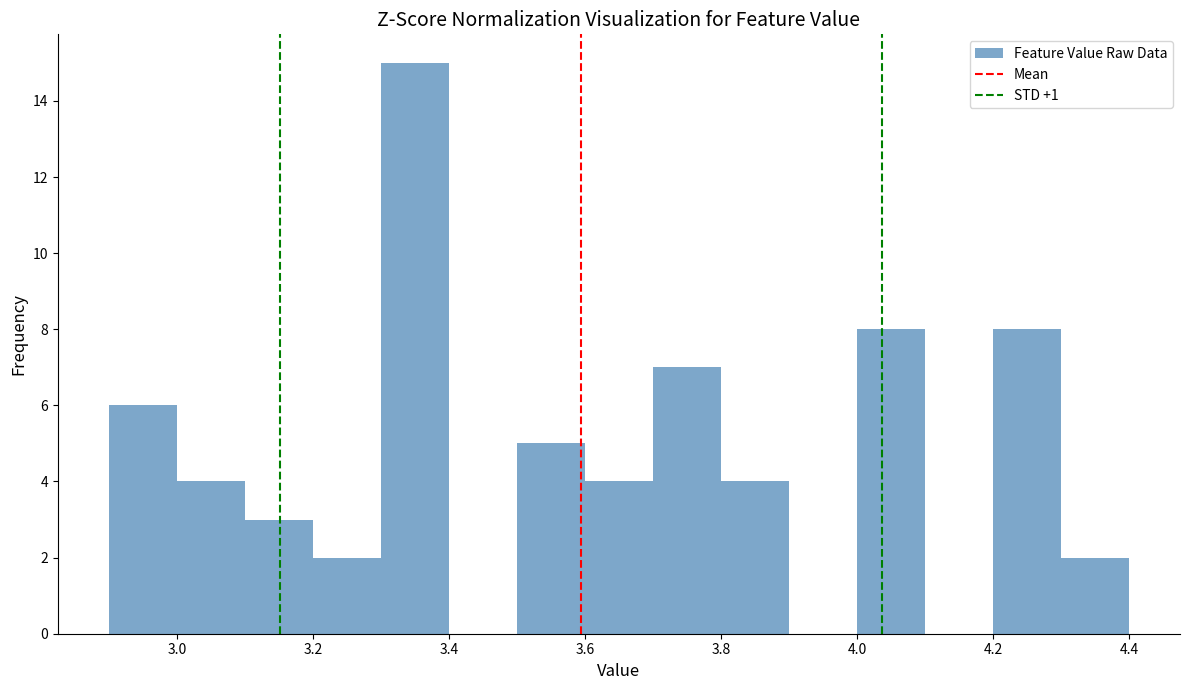

Reading left to right, transcribe this chart: for each bar, give the range it covers on the x-axis and its height. The values are not printed on the chart, so give them approximately, as read against the axis.

2.9 to 3.0: 6
3.0 to 3.1: 4
3.1 to 3.2: 3
3.2 to 3.3: 2
3.3 to 3.4: 15
3.4 to 3.5: 0
3.5 to 3.6: 5
3.6 to 3.7: 4
3.7 to 3.8: 7
3.8 to 3.9: 4
3.9 to 4.0: 0
4.0 to 4.1: 8
4.1 to 4.2: 0
4.2 to 4.3: 8
4.3 to 4.4: 2